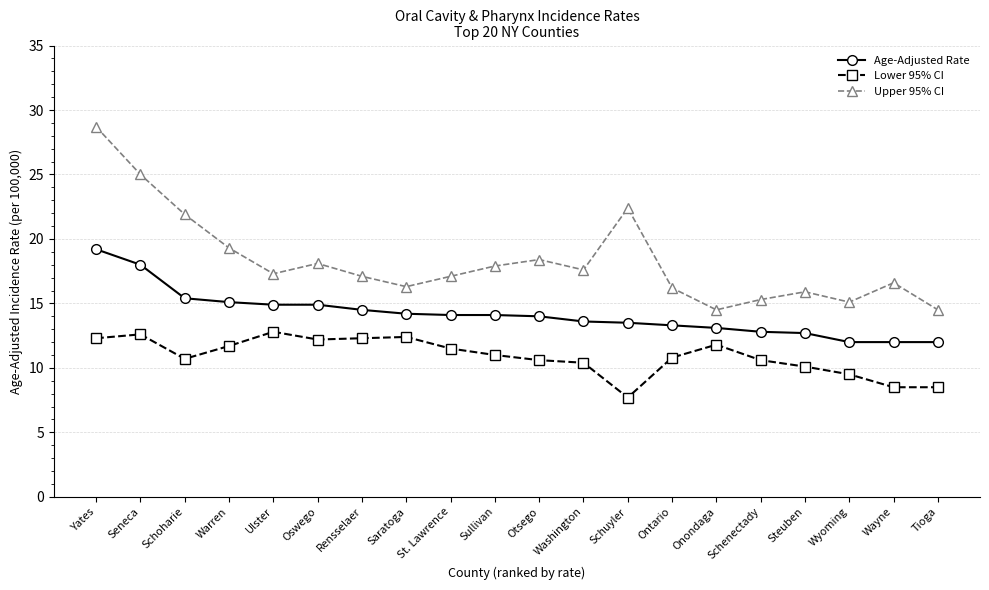

Which series has the largest range (max minus min)?

Upper 95% CI